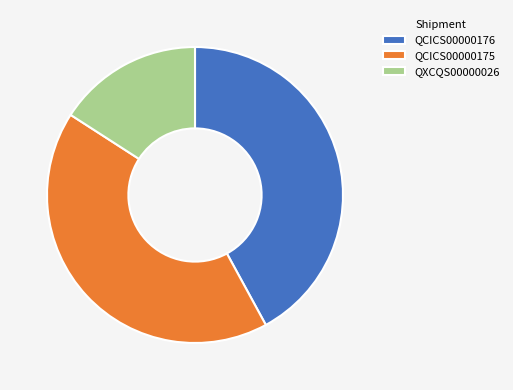

Approximately how many times larger is the value at QXCQS00000026 compared to QCICS00000175?

0.4